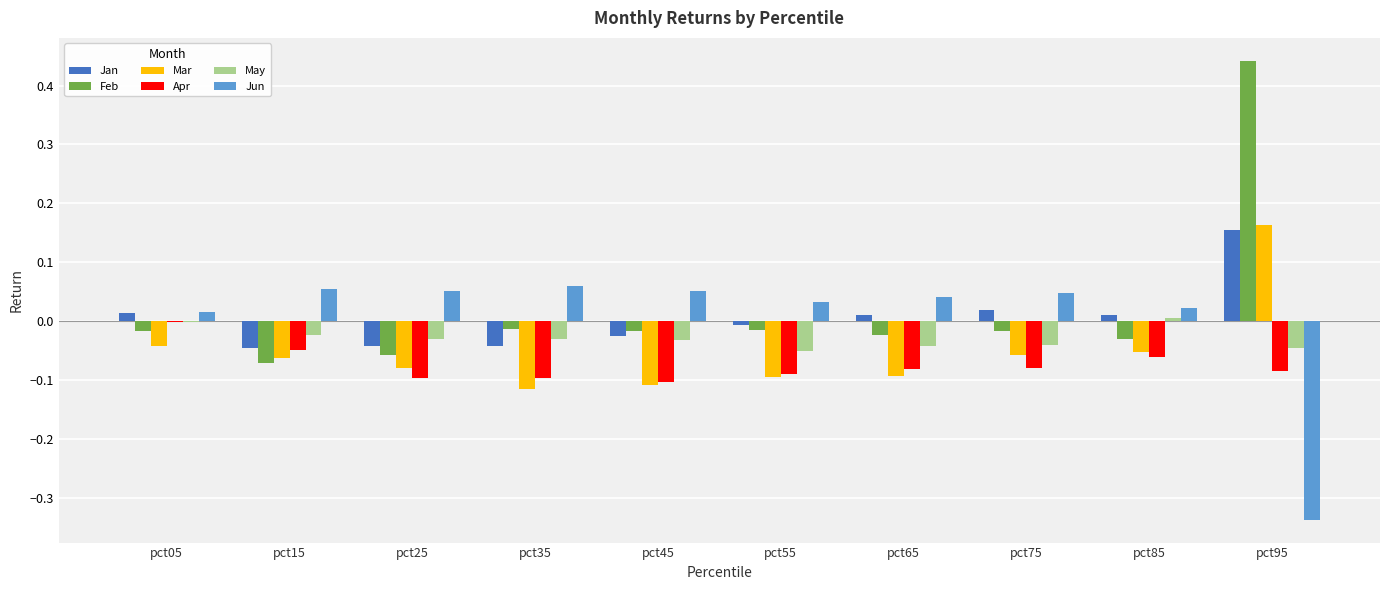

Which series changed the most between pct85 and pct95?

Feb